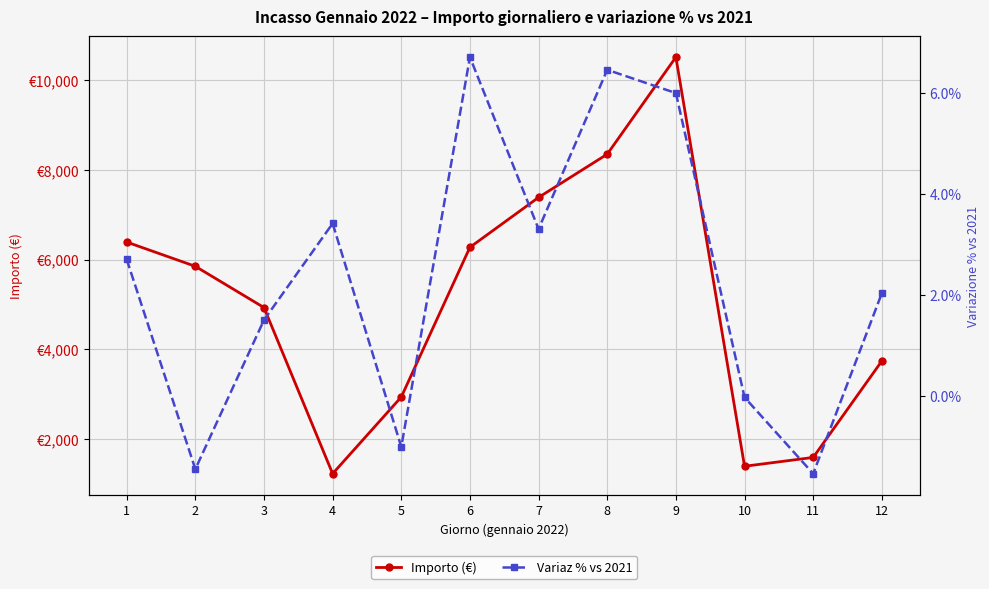

How many lines are shown in the chart?

2